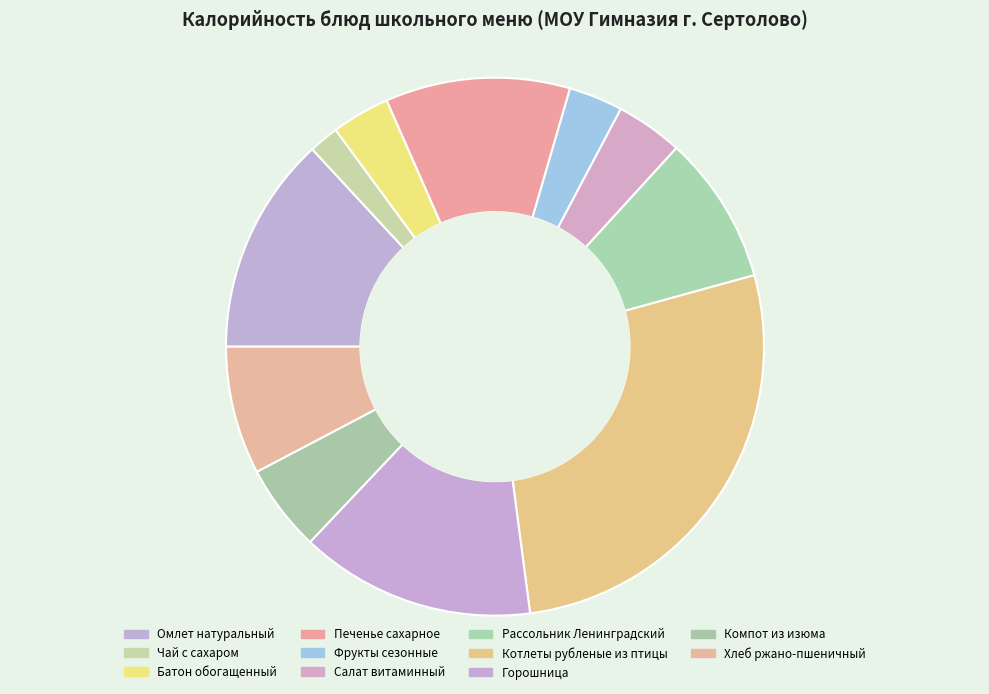

Count the number of slices in the pie.

11